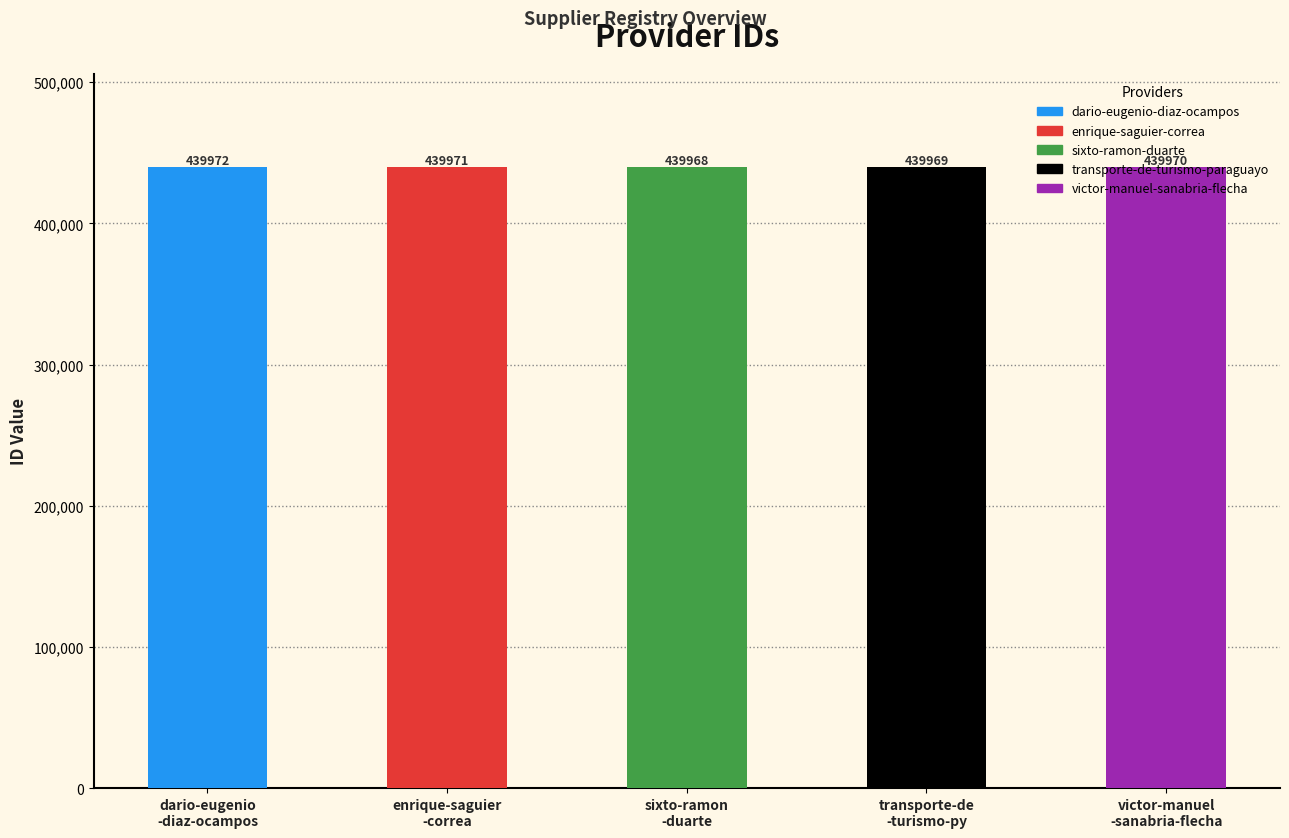

Count the values in the range 439969 to 439971.

3